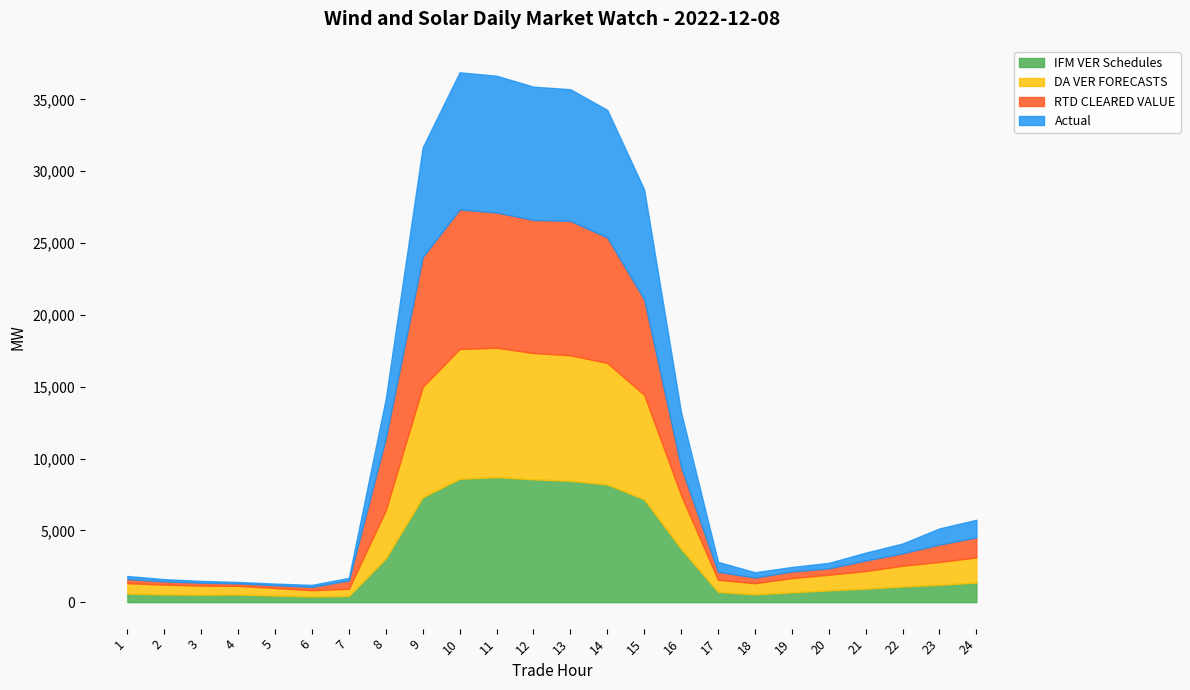

Is the value of RTD CLEARED VALUE at 11 greater than the value of Actual at 6?

Yes